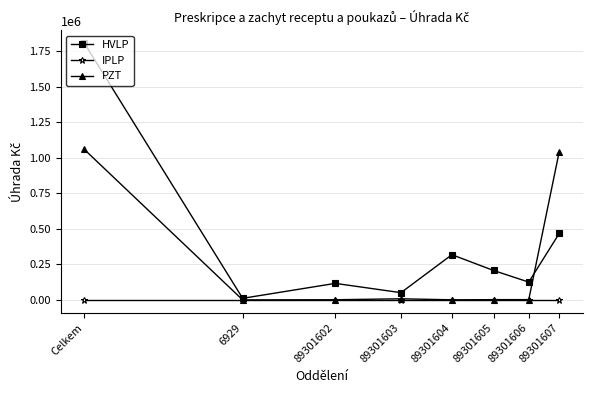

List the series in order of their peak value, lowest first.

IPLP, PZT, HVLP